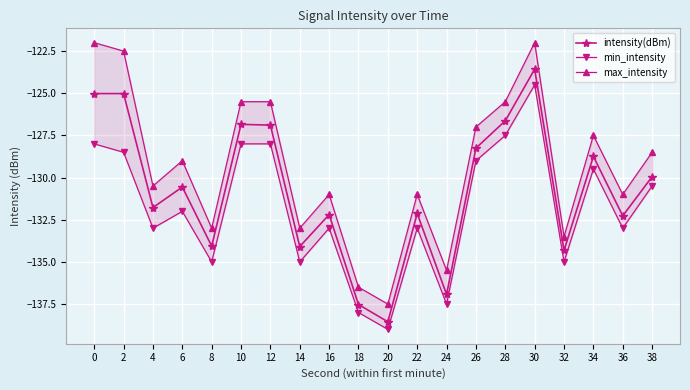

Which label corresponds to the smallest value in the chart?

20